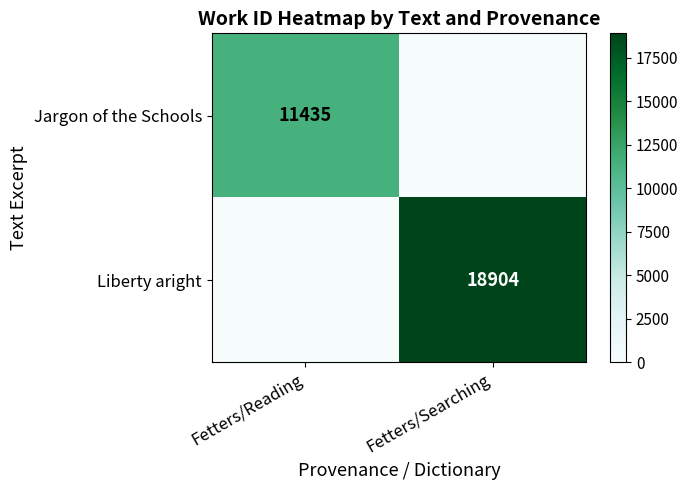

True or false: Jargon of the Schools has a value of 18412 at Fetters/Reading.

False